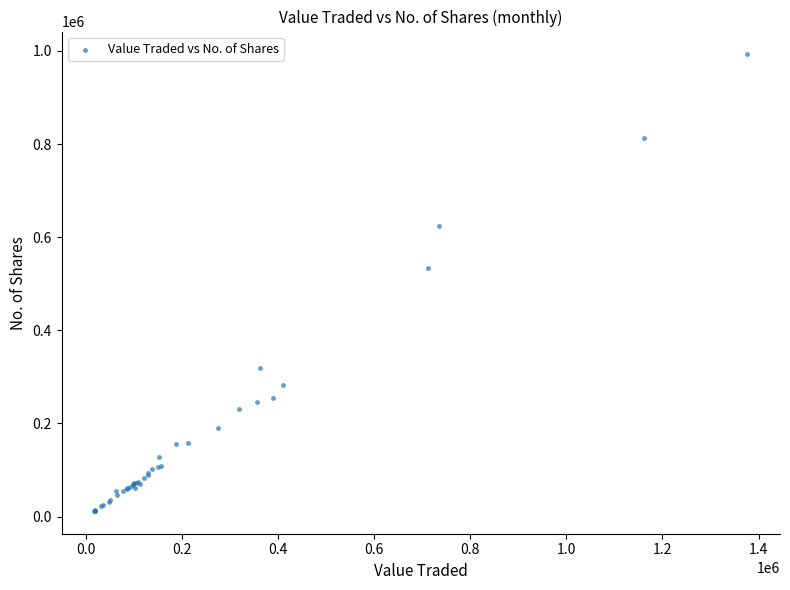

What Y value in the scatter plot is closest to 502285?

533513